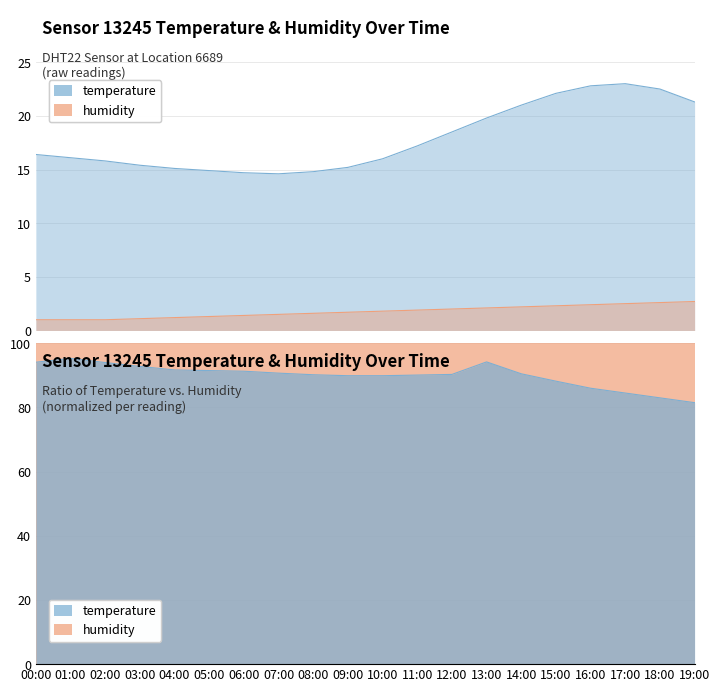

At which category does temperature reach its first local valley?

07:00